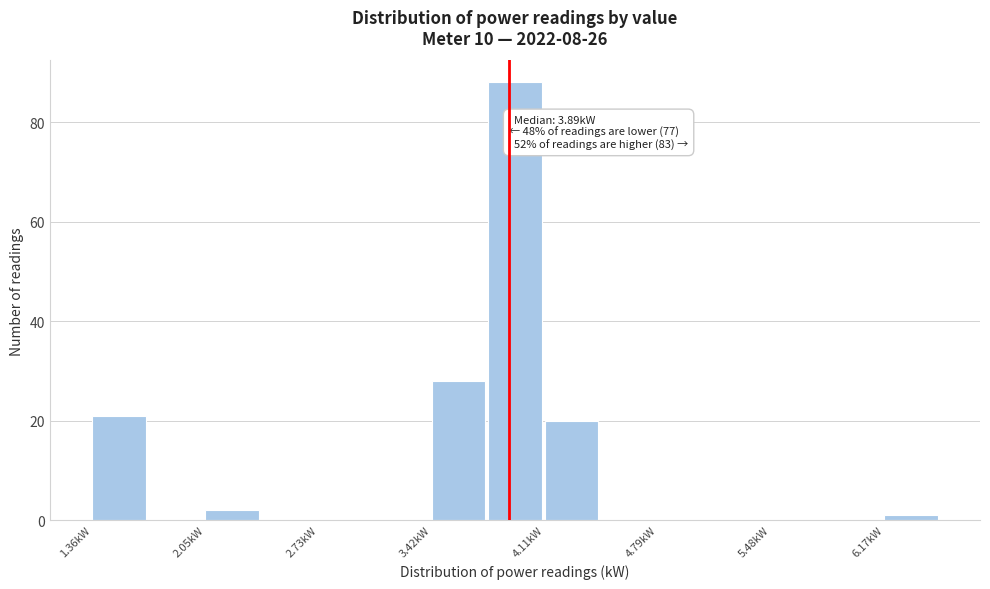

Around what value on the x-axis is the tallest bar? Give the approximate position of its centre, as read against the axis.

3.9